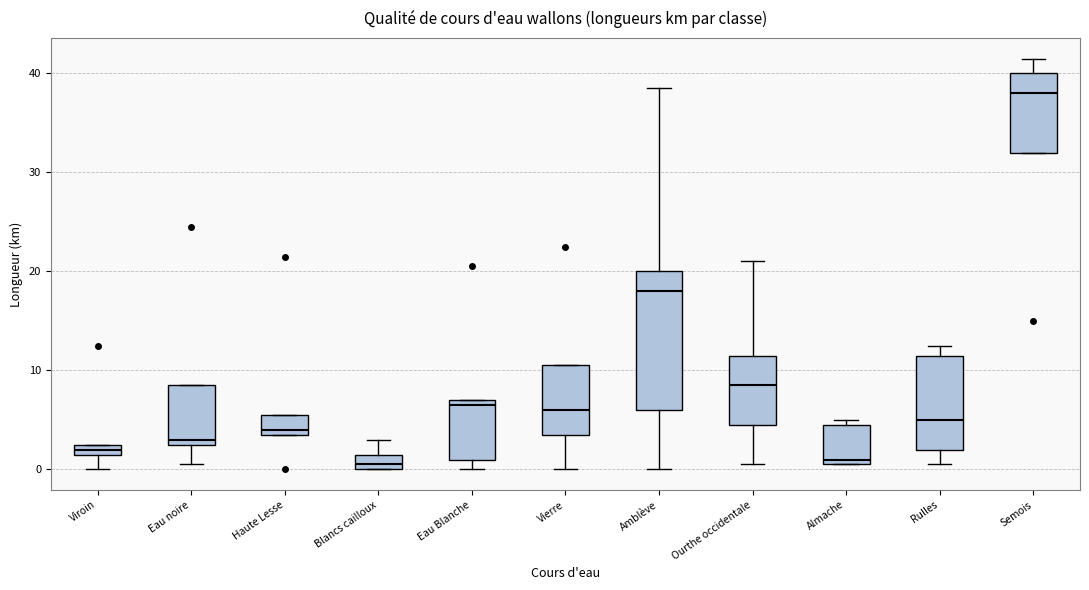

Where is the lower edge of the box for Almache on the y-axis? The values are not printed on the chart, so give them approximately, as read against the axis.

1